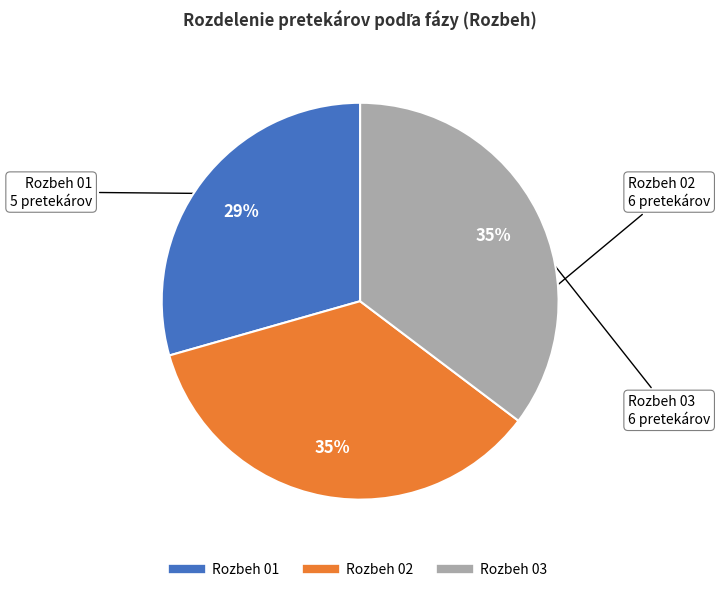

To the nearest percent, what is the difference between the largest and smallest slice percentages?

6%